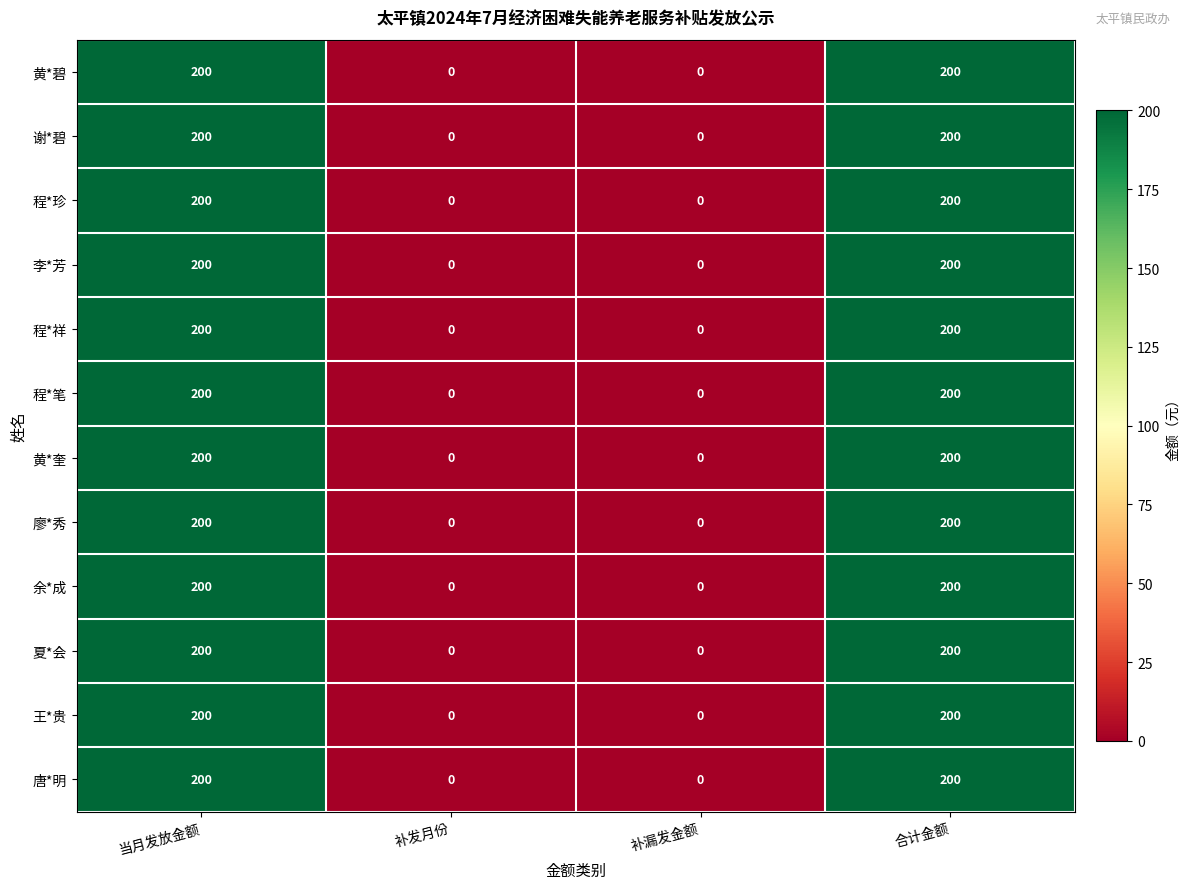

At how many categories does at least one series exceed 100?

2